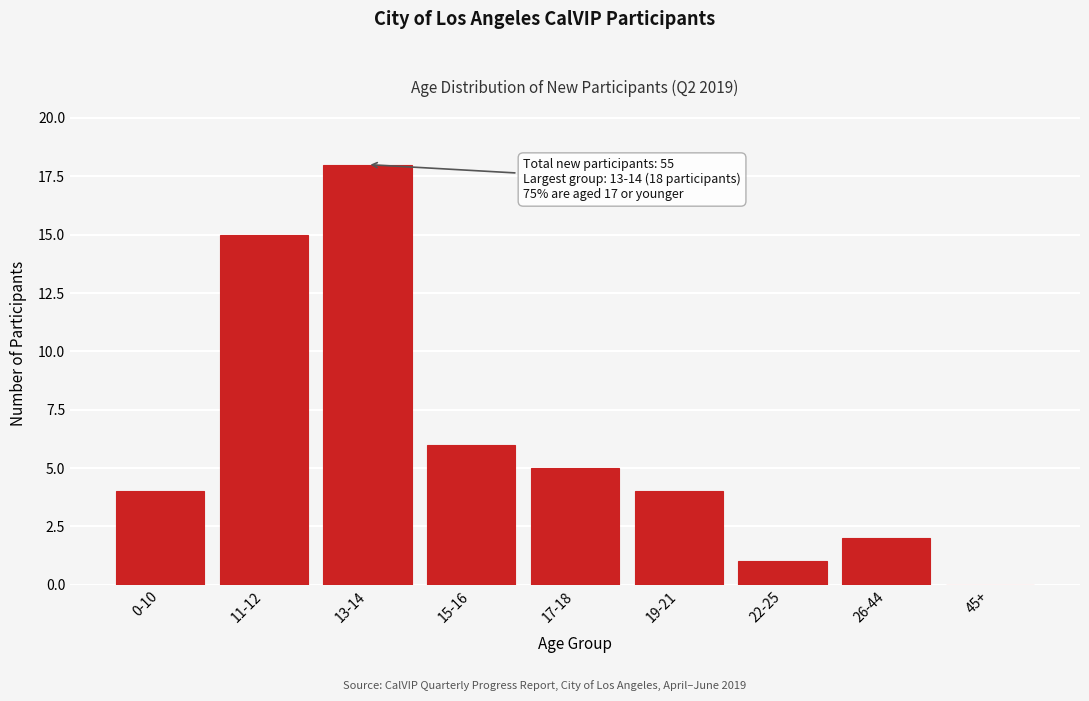

Reading left to right, transcribe all the data shown in this chart.

0-10=4	11-12=15	13-14=18	15-16=6	17-18=5	19-21=4	22-25=1	26-44=2	45+=0